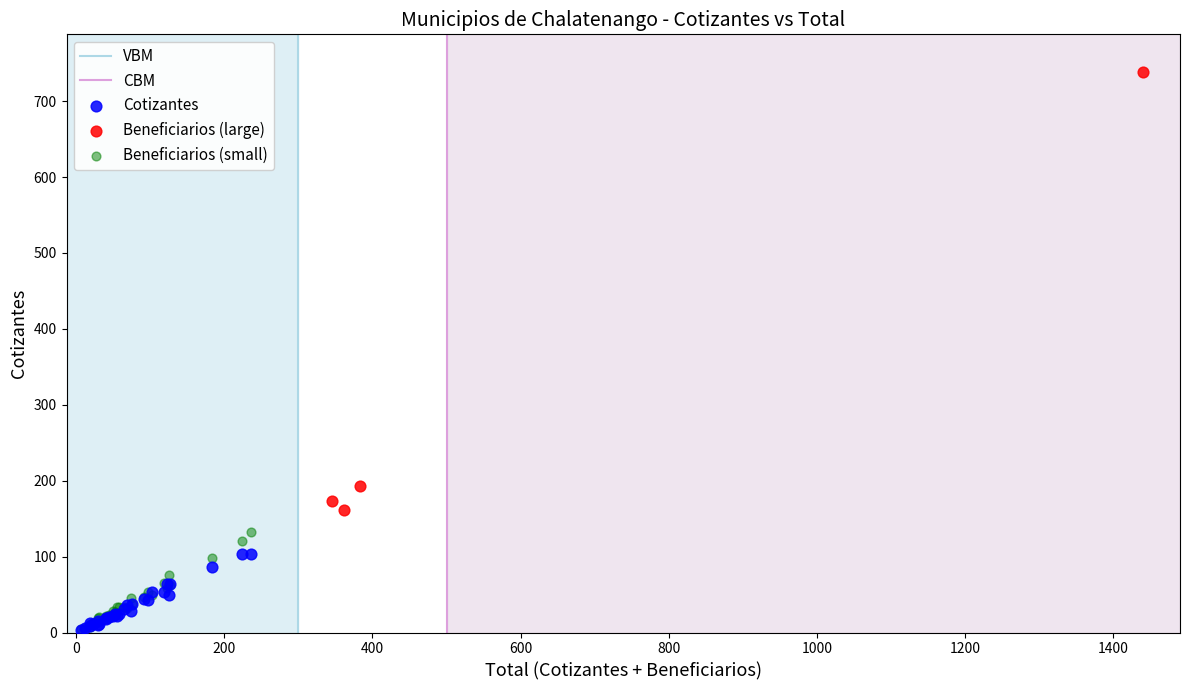

Which series has the widest spread of Y values?

Beneficiarios (large)